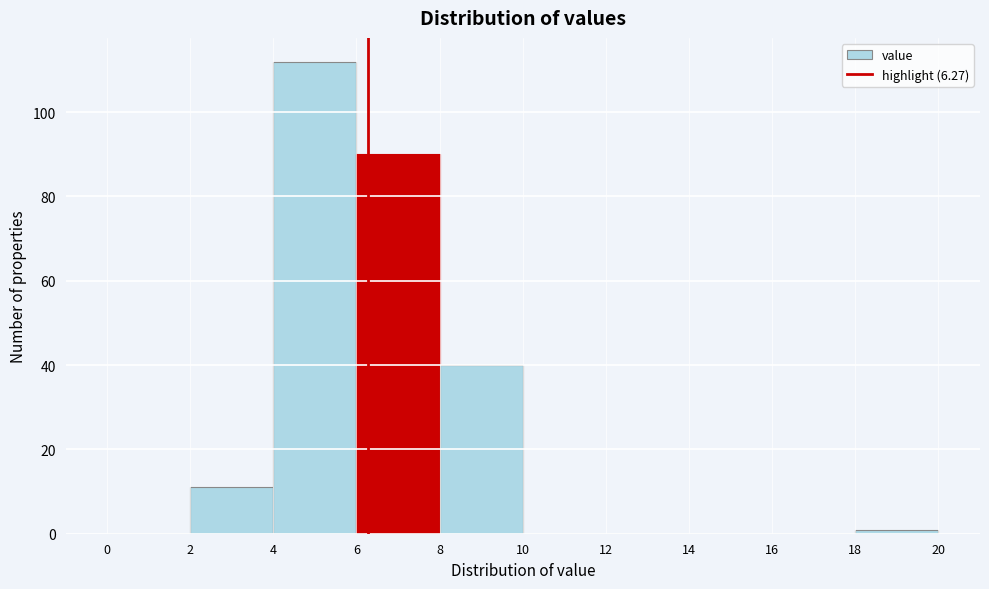

Which range on the x-axis has the tallest bar?

4 to 6